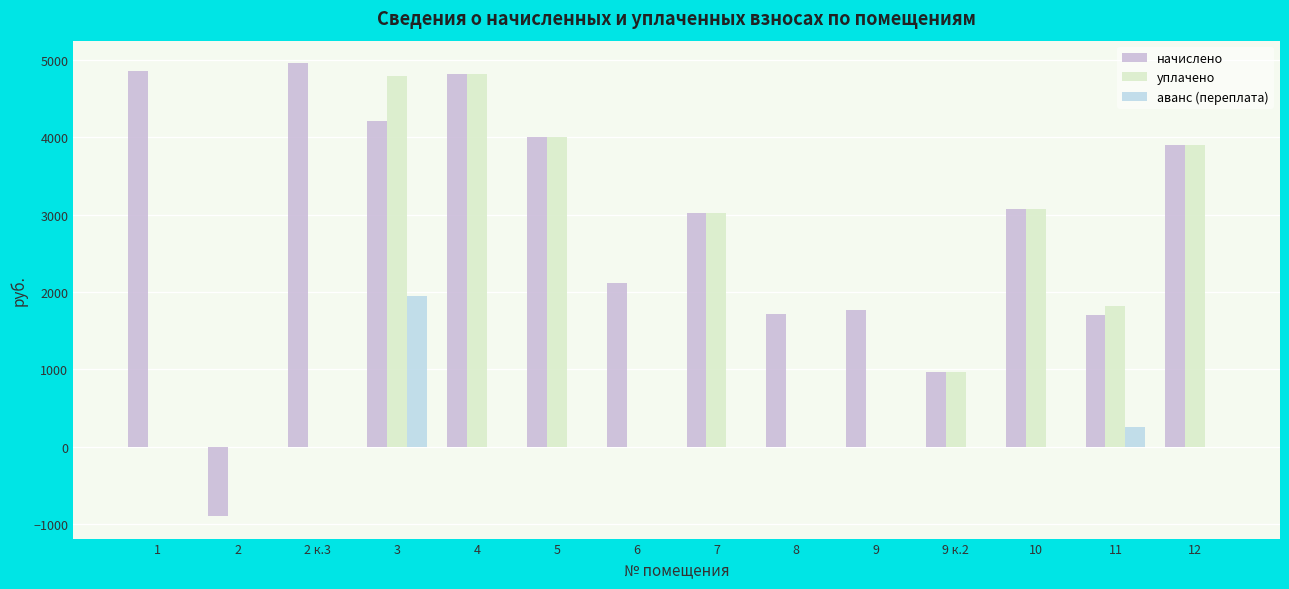

The value of уплачено at 10 is 5018.6. True or false?

False